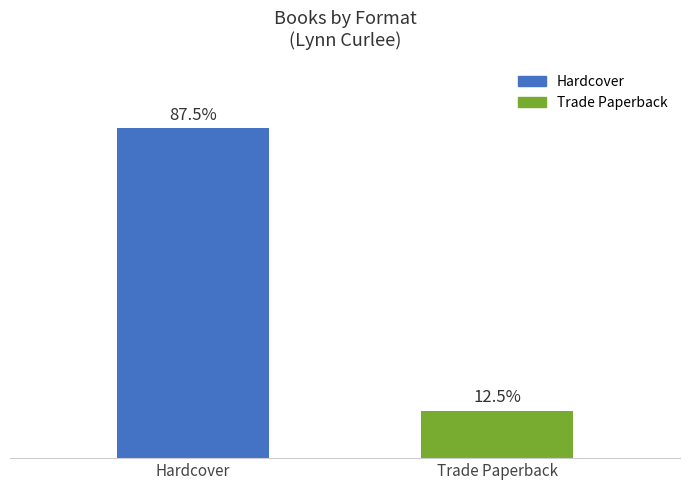

Which category has the highest value across all series?

Hardcover